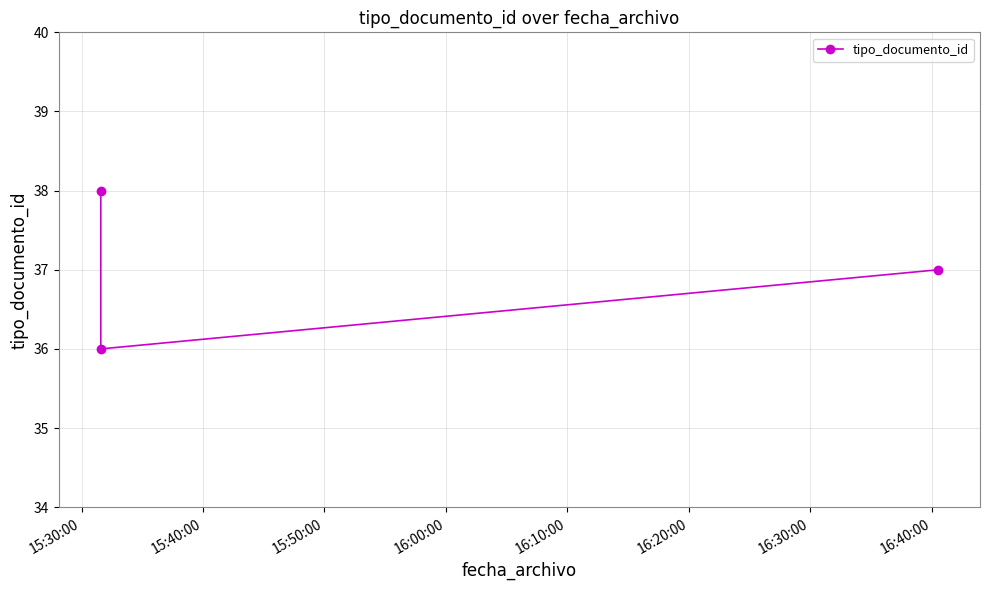

Approximately how many times larger is the value at 15:30:00 compared to 15:40:00?

1.1